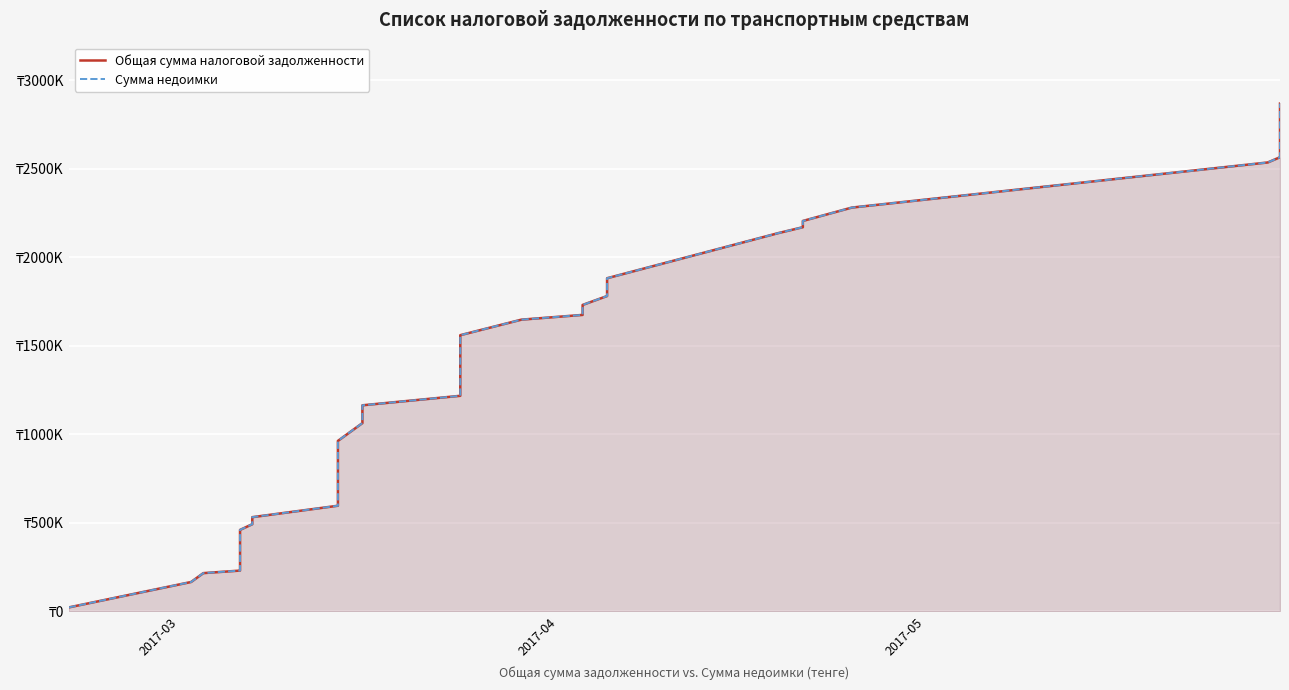

Reading left to right, extract all data points from this chart.

Общая сумма налоговой задолженности: 21549	165209	215294	229660	279941	330222	394869	459516	491763	531462	596109	660756	761318	861880	962442	1063004	1163566	1217242	1293922	1371832	1459180	1559742	1647550	1674388	1730698	1780979	1881541	2136698	2169913	2205228	2280773	2535741	2565435	2607855	2738111	2868367
Сумма недоимки: 21549	165209	215294	229660	279941	330222	394869	459516	491763	531462	596109	660756	761318	861880	962442	1063004	1163566	1217242	1293922	1371832	1459180	1559742	1647550	1674388	1730698	1780979	1881541	2136698	2169913	2205228	2280773	2535741	2565435	2607855	2738111	2868367